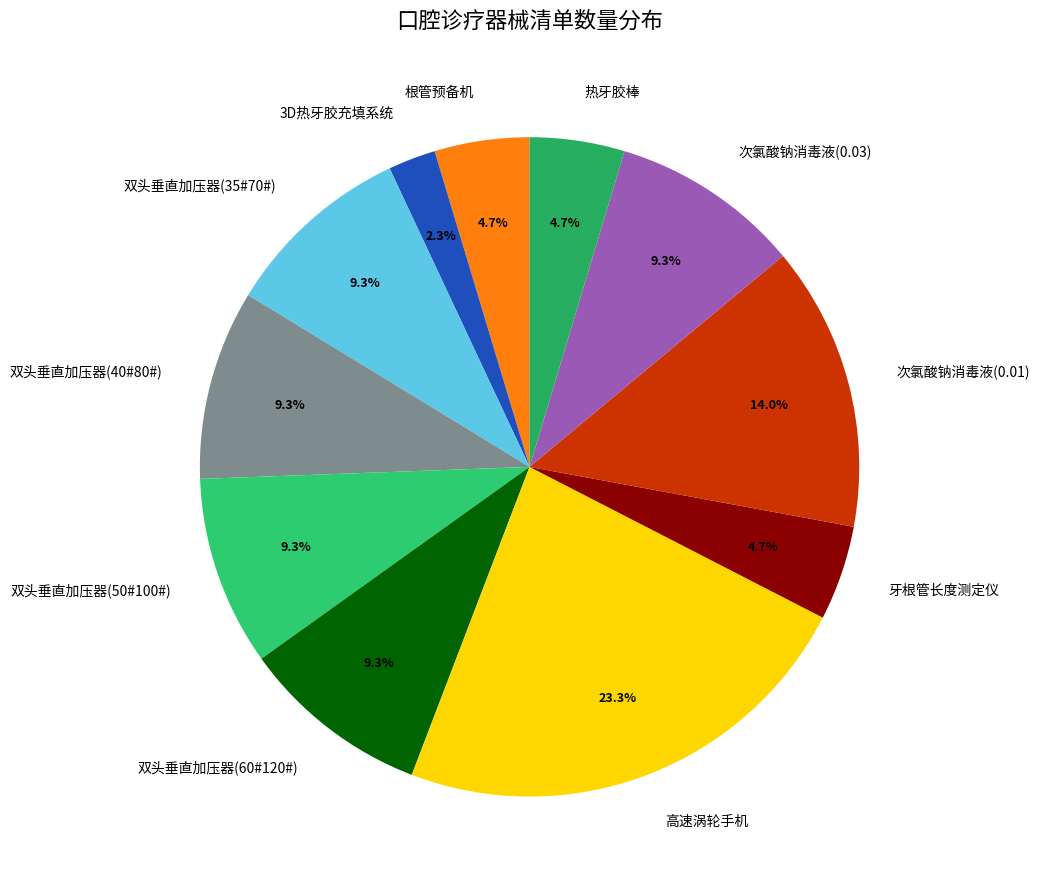

To the nearest percent, what percentage of the pie is 3D热牙胶充填系统?

2%